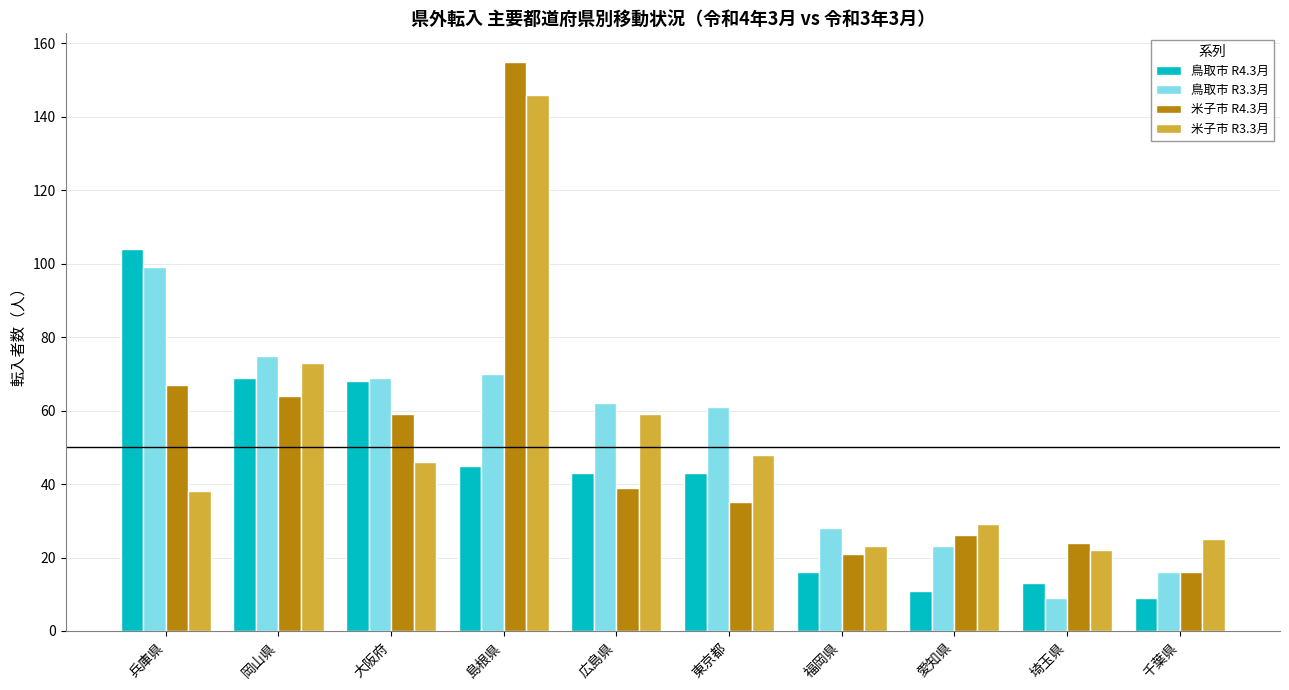

What is the spread (max minus min) of values at 島根県?

110